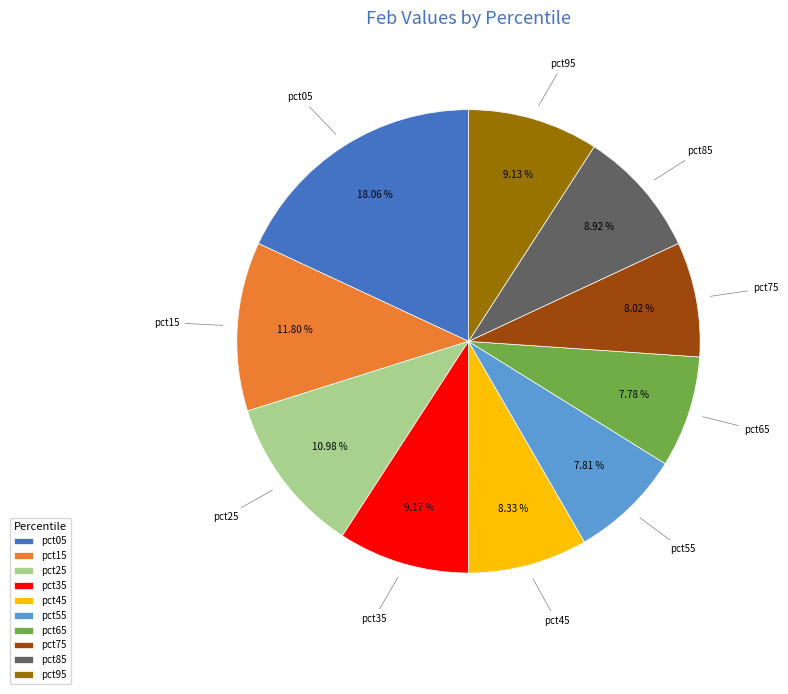

Which slice is the largest?

pct05